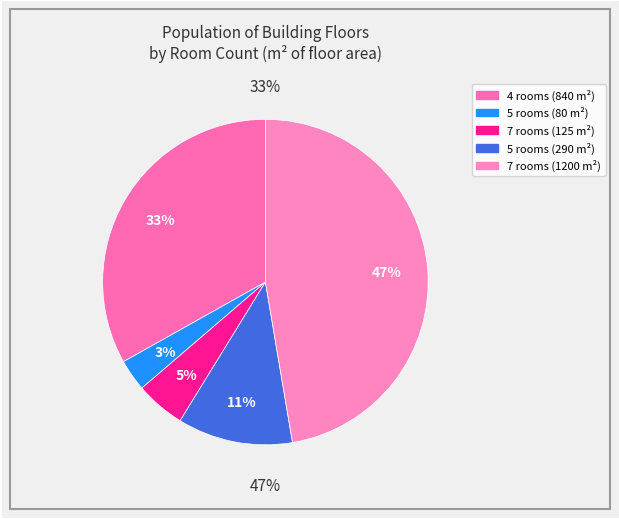

Does any single category account for the majority?

No